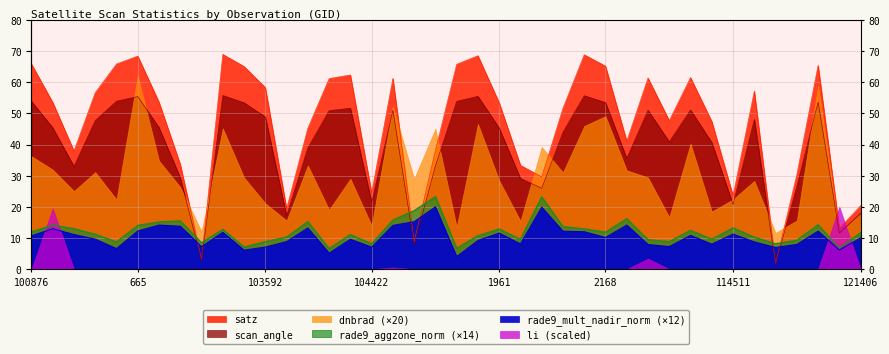

At which category is the sum across all series the highest?

665